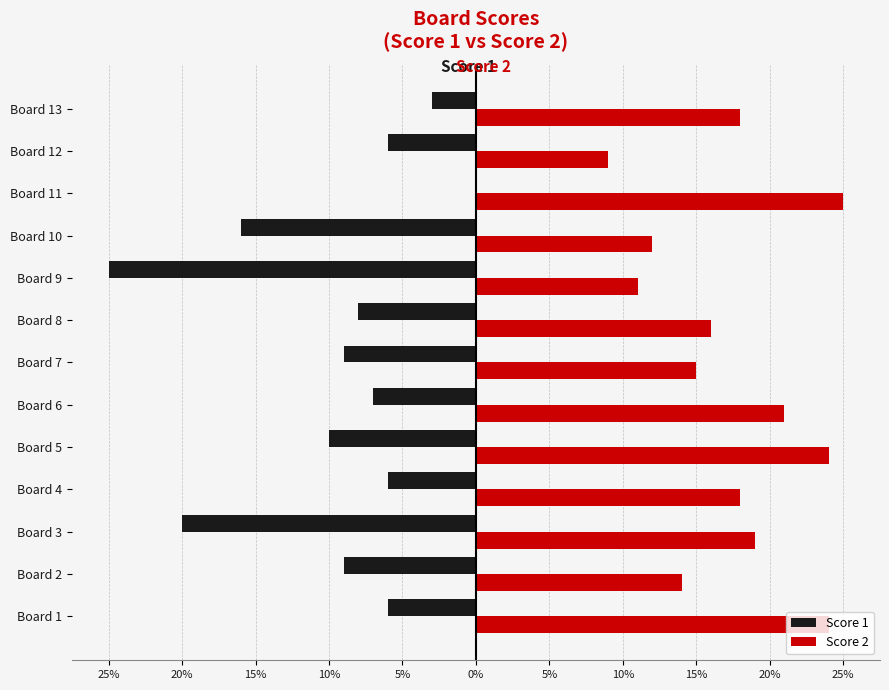

What are all the series names shown in the legend?

Score 1, Score 2